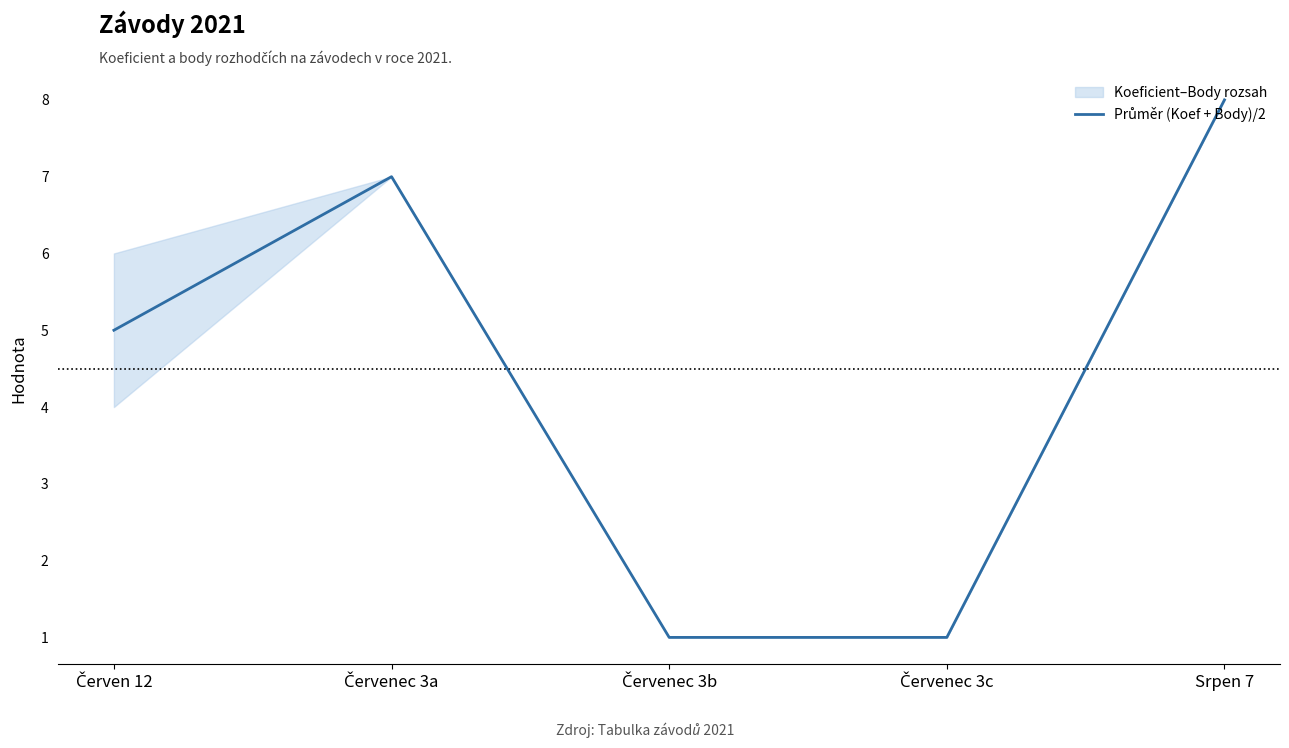

Rank the categories by value from highest to lowest.

Srpen 7, Červenec 3a, Červen 12, Červenec 3b, Červenec 3c